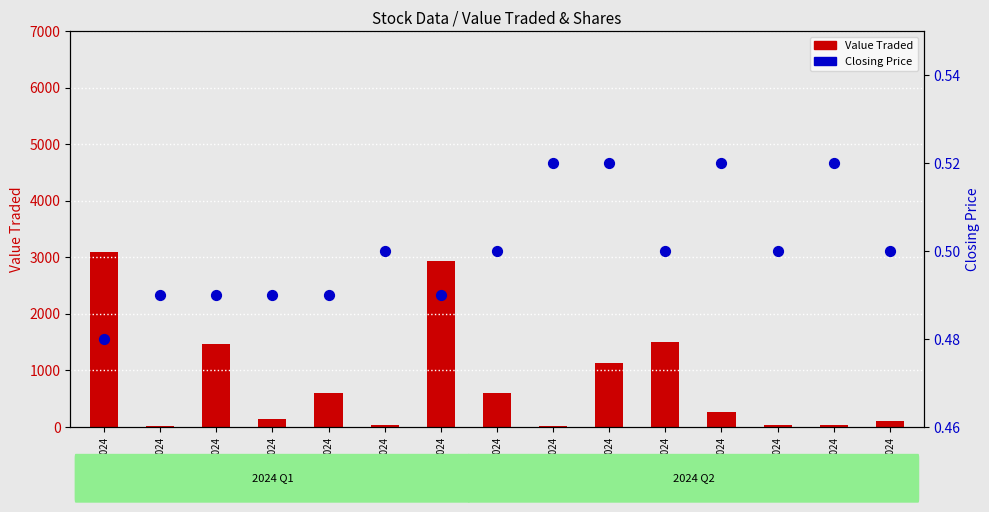

Which series has the largest total across all categories?

Value Traded